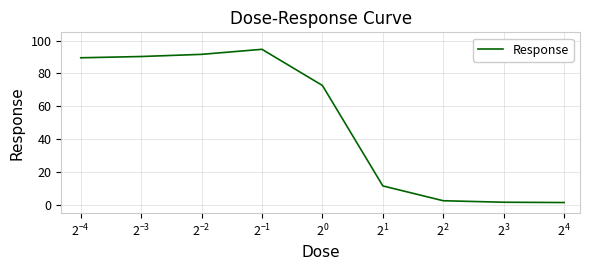

What is the maximum value shown in the chart?

94.7